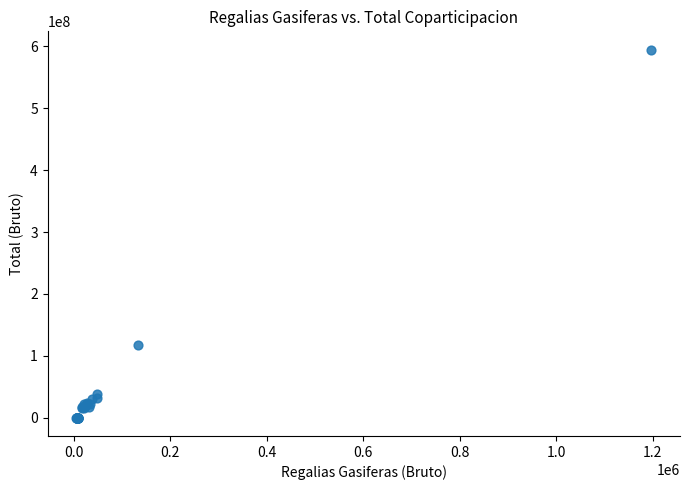

What Y value in the scatter plot is closest to 297362501?

117249826.1